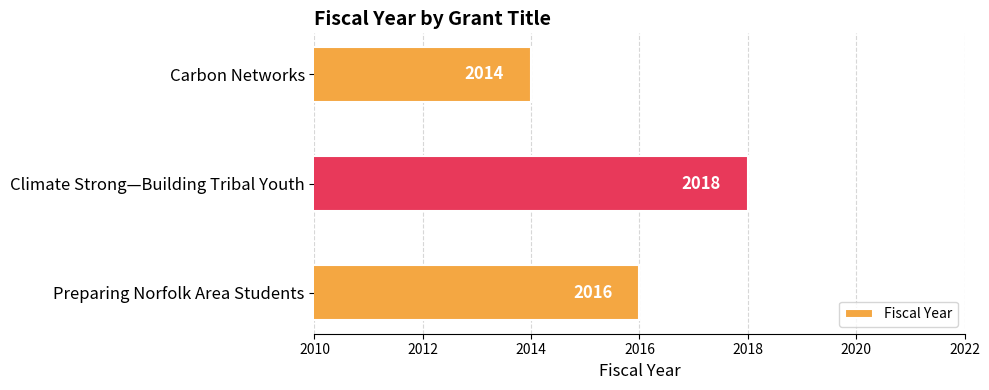

Which has a higher value, Preparing Norfolk Area Students or Carbon Networks?

Preparing Norfolk Area Students